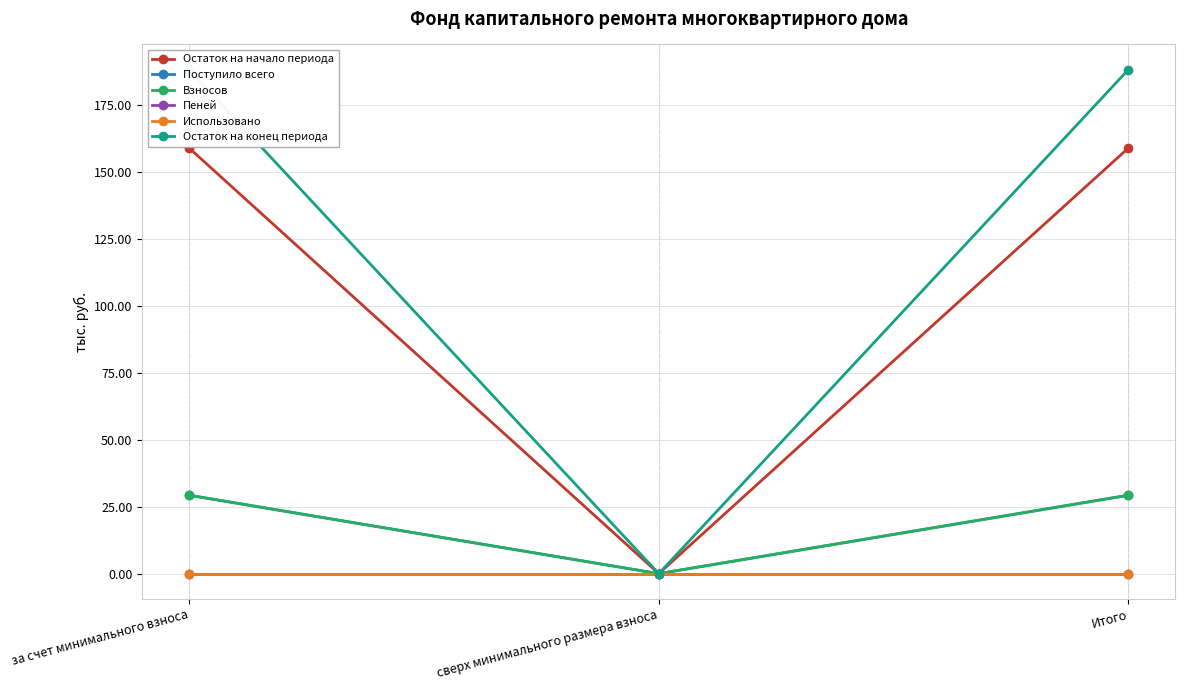

At which label is Использовано closest to 0?

за счет минимального взноса